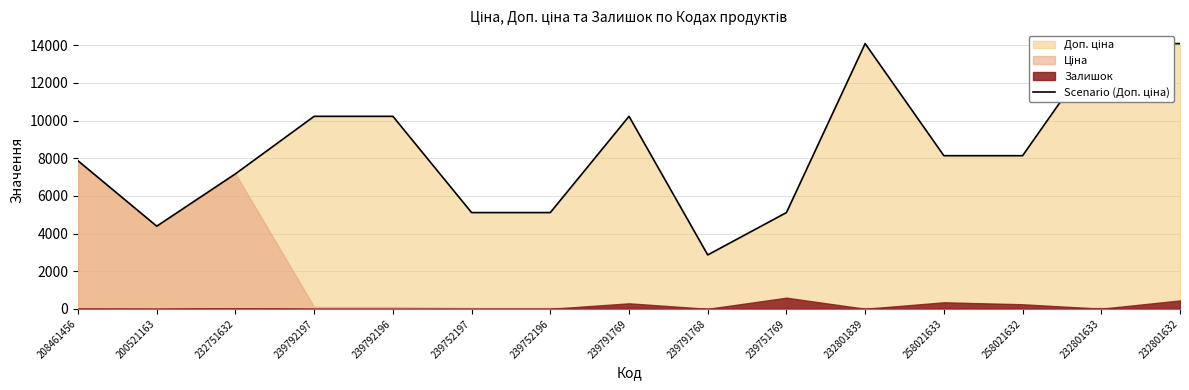

What is the sum of all values?

126865.9